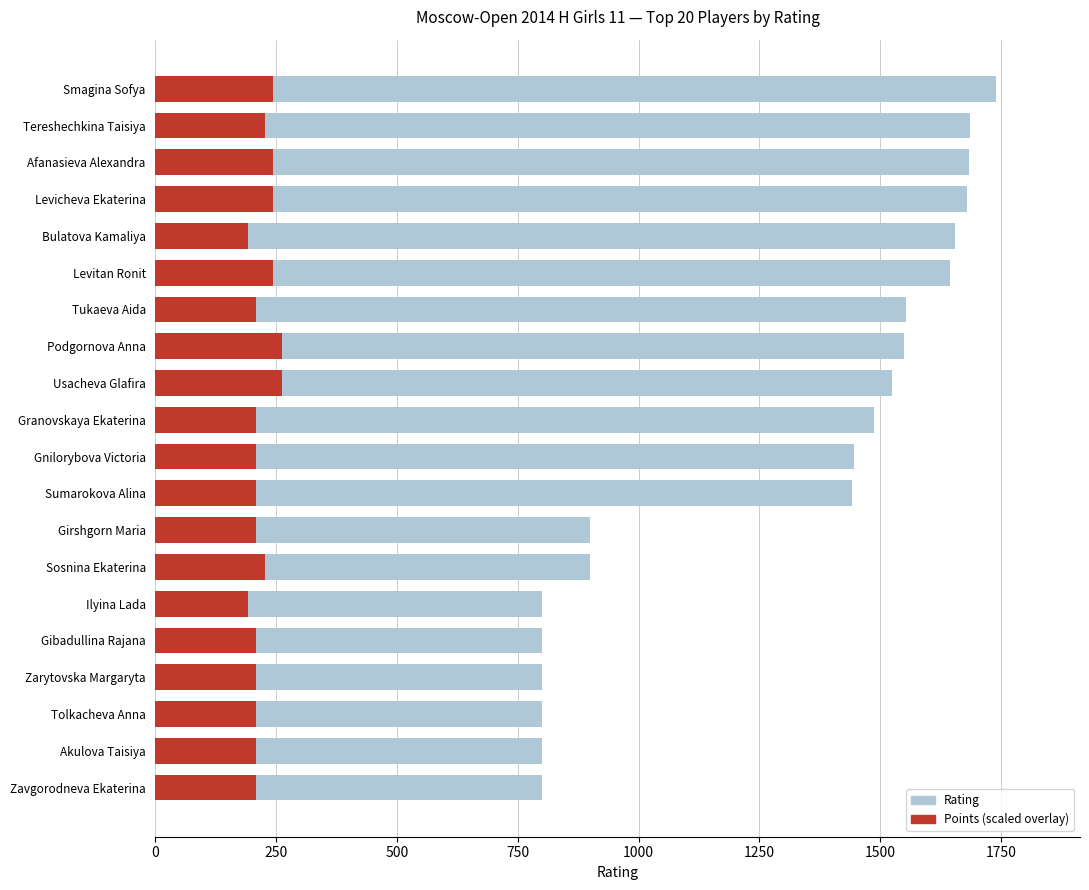

Is it true that Rating equals 2485.3 at Usacheva Glafira?

False